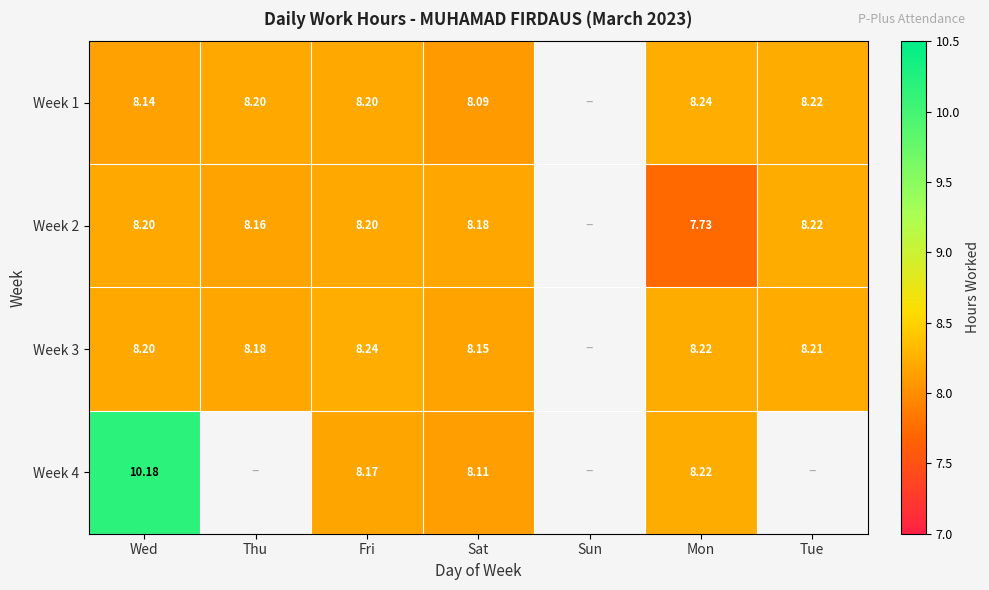

Is the value of Week 2 at Mon greater than the value of Week 1 at Sat?

No